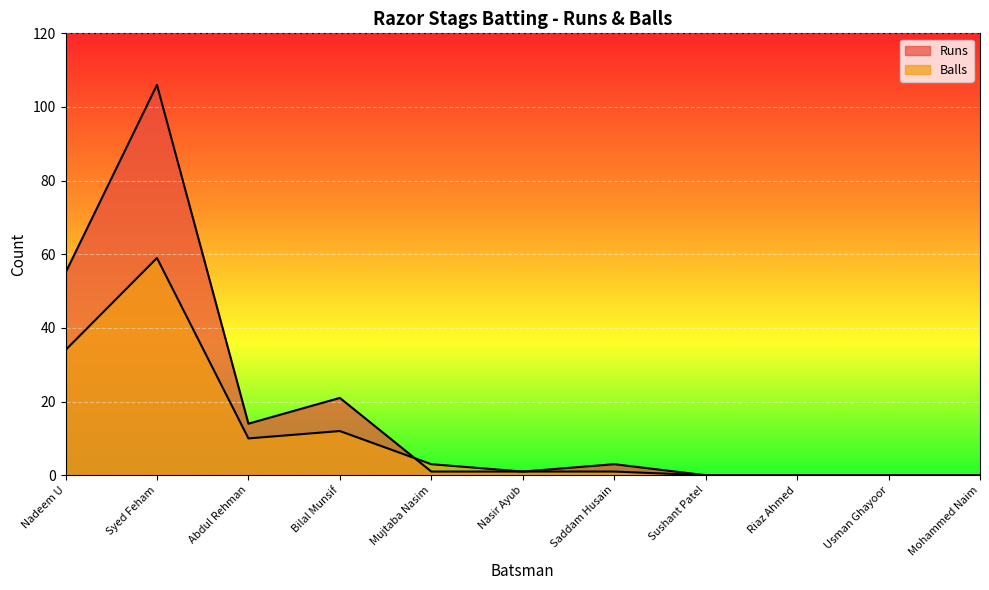

What position from the right is Syed Feham?

10